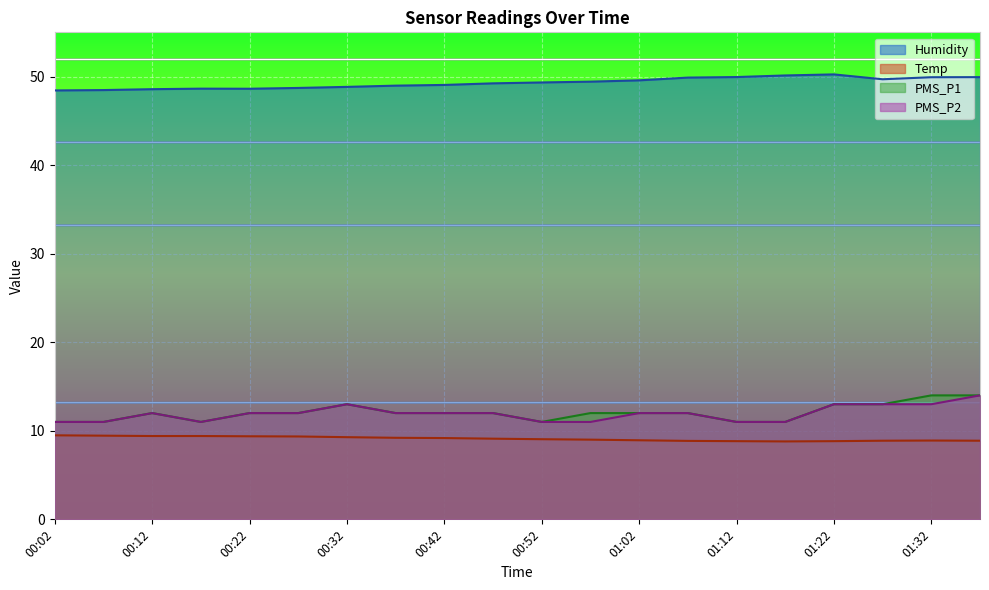

True or false: Humidity has more than 1 interior local peaks.

True